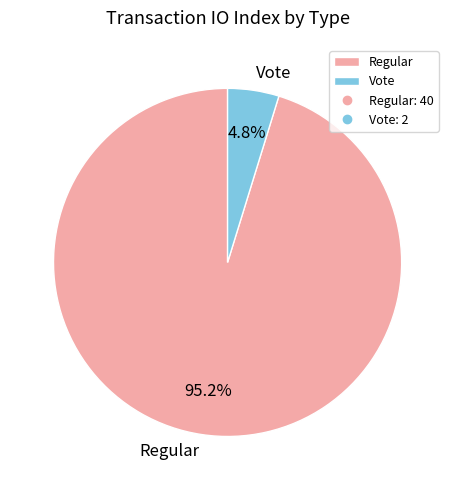

True or false: Vote accounts for 20% of the total.

False